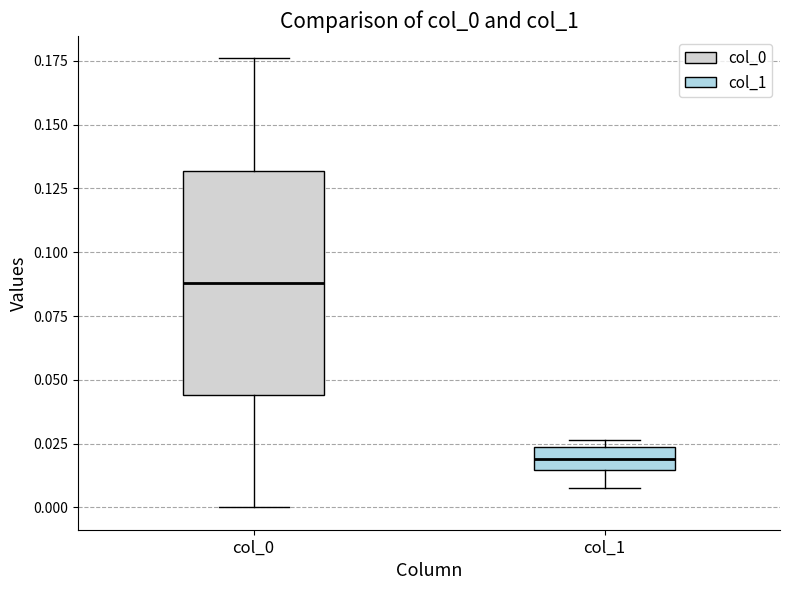

Reading left to right, transcribe this box plot: for each box, give where its median line is, the range the box spans, and where its two whiskers end, as read against the y-axis. The values are not printed on the chart, so give them approximately, as read against the axis.

col_0: median 0.090, box 0.045 to 0.130, whiskers 0.000 to 0.175
col_1: median 0.020, box 0.015 to 0.025, whiskers 0.010 to 0.025 (just above the box's upper edge)